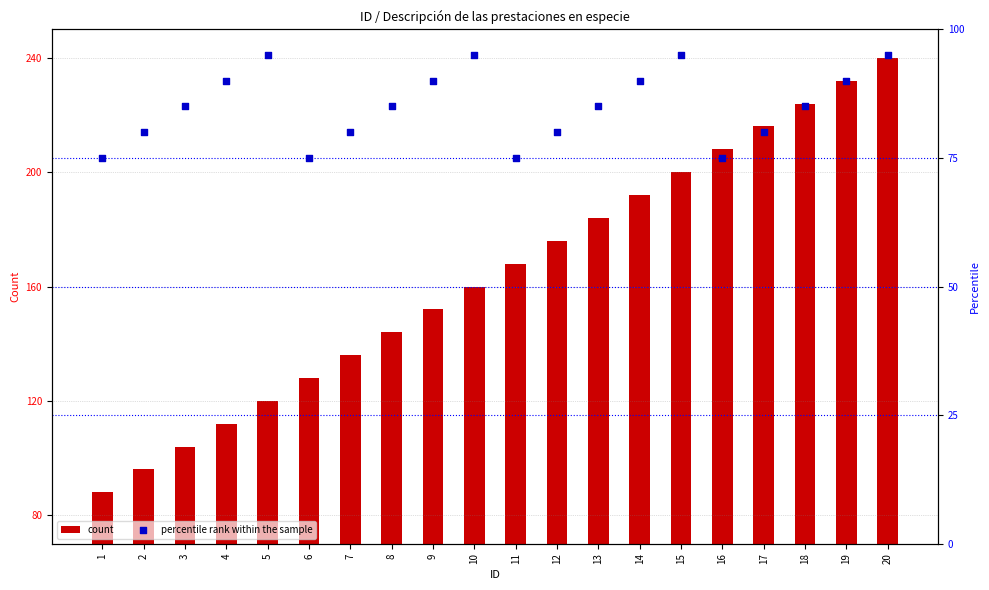

Which series reaches the minimum Y coordinate?

percentile rank within the sample